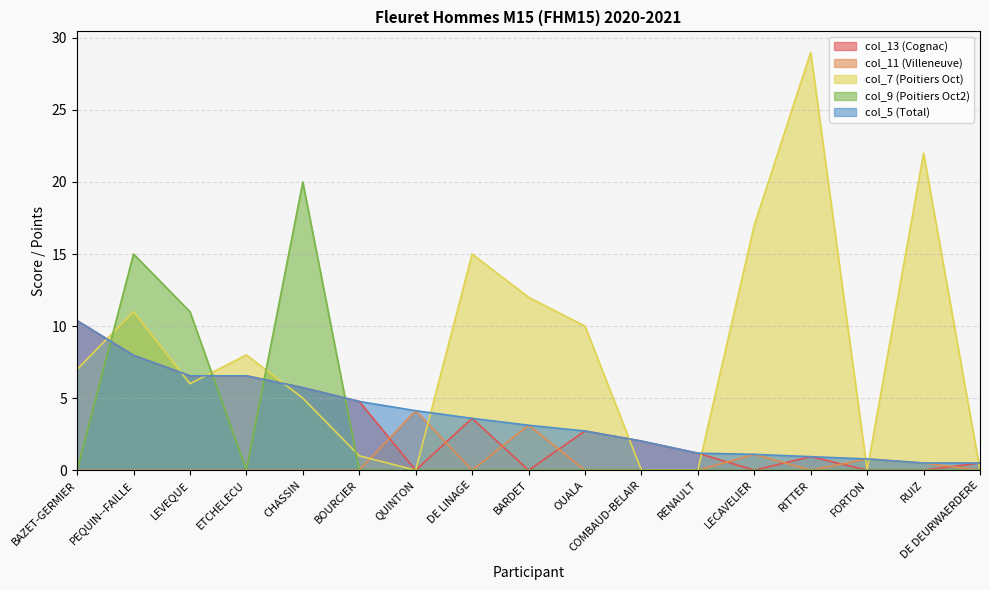

How many lines are shown in the chart?

5